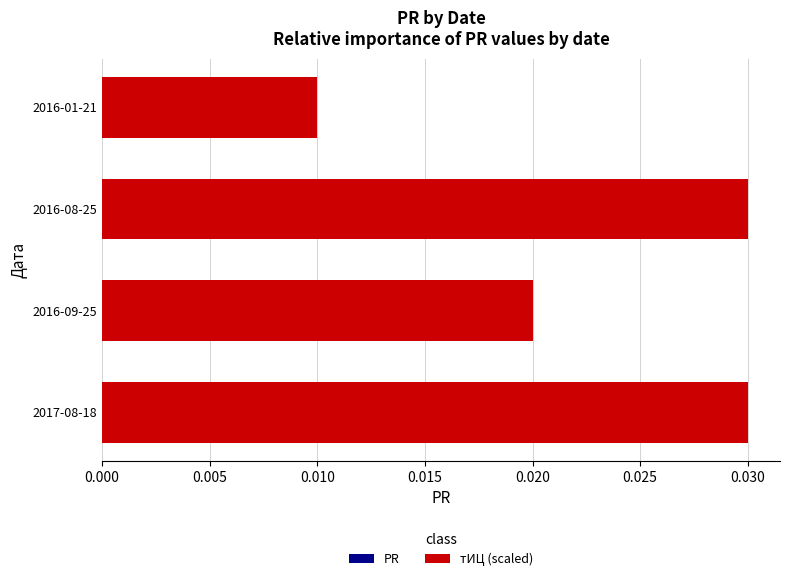

How many values are between 0 and 1?

4